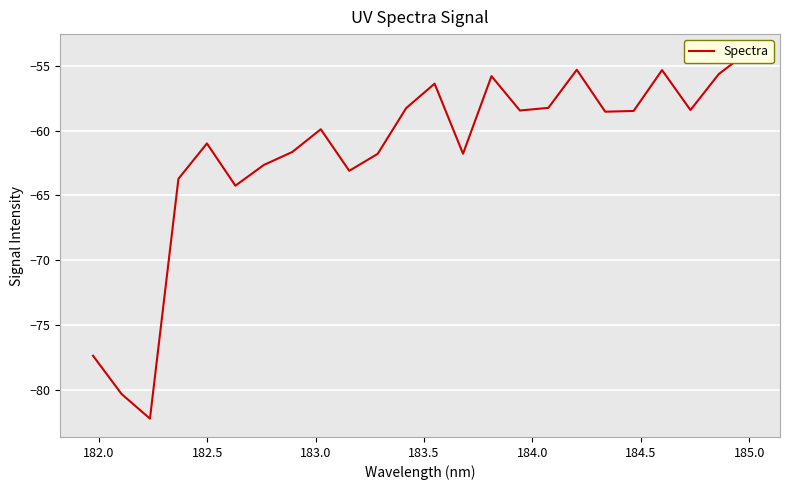

Count the number of categories in the chart.

24